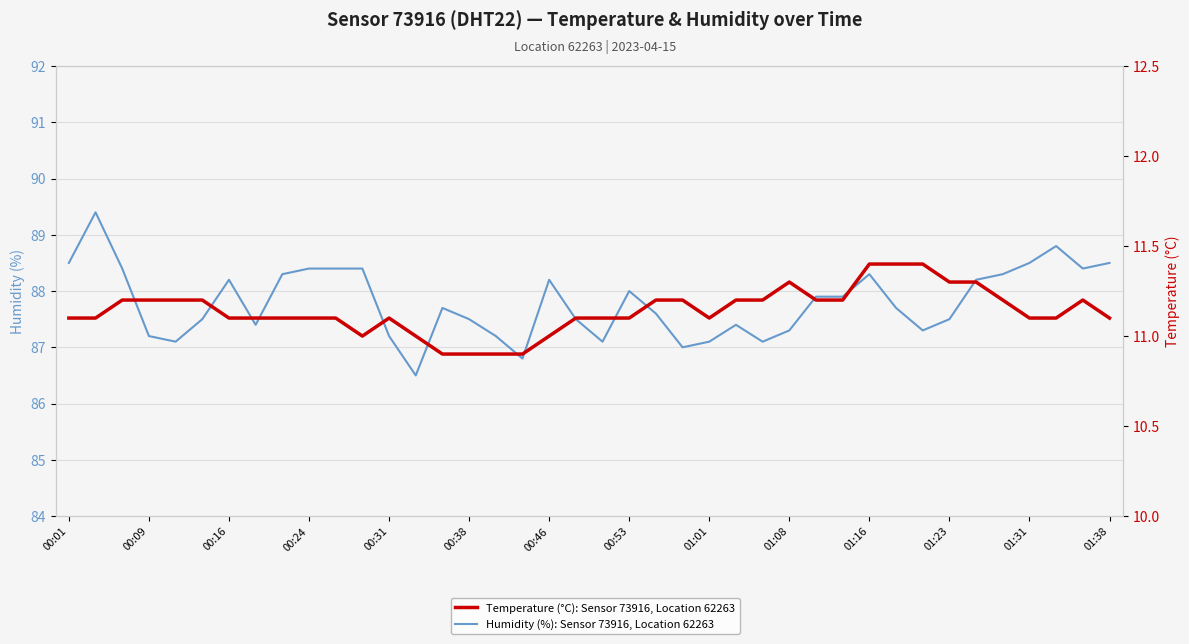

What is the difference between the maximum and minimum values in the Temperature (°C): Sensor 73916, Location 62263 series?

0.5